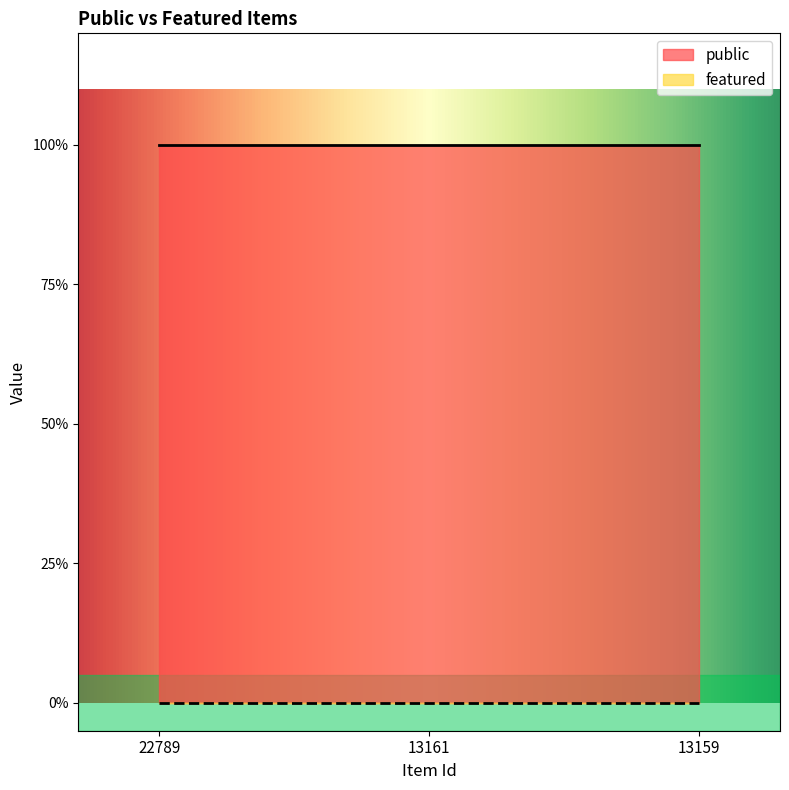

At which category is the sum across all series the highest?

22789